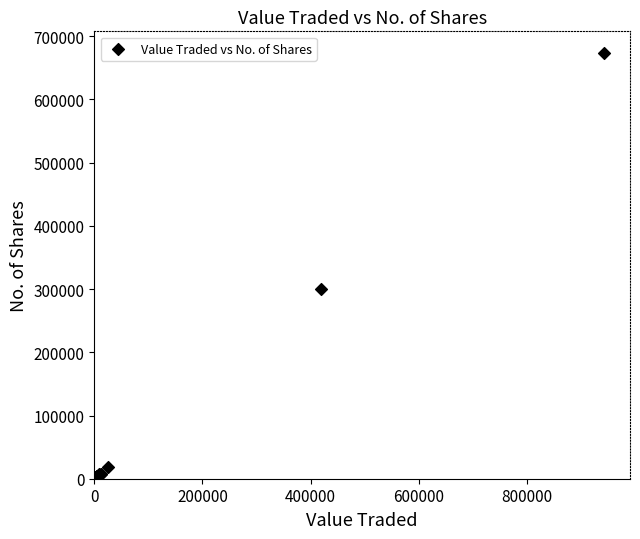

What Y value in the scatter plot is closest to 337053?

300136